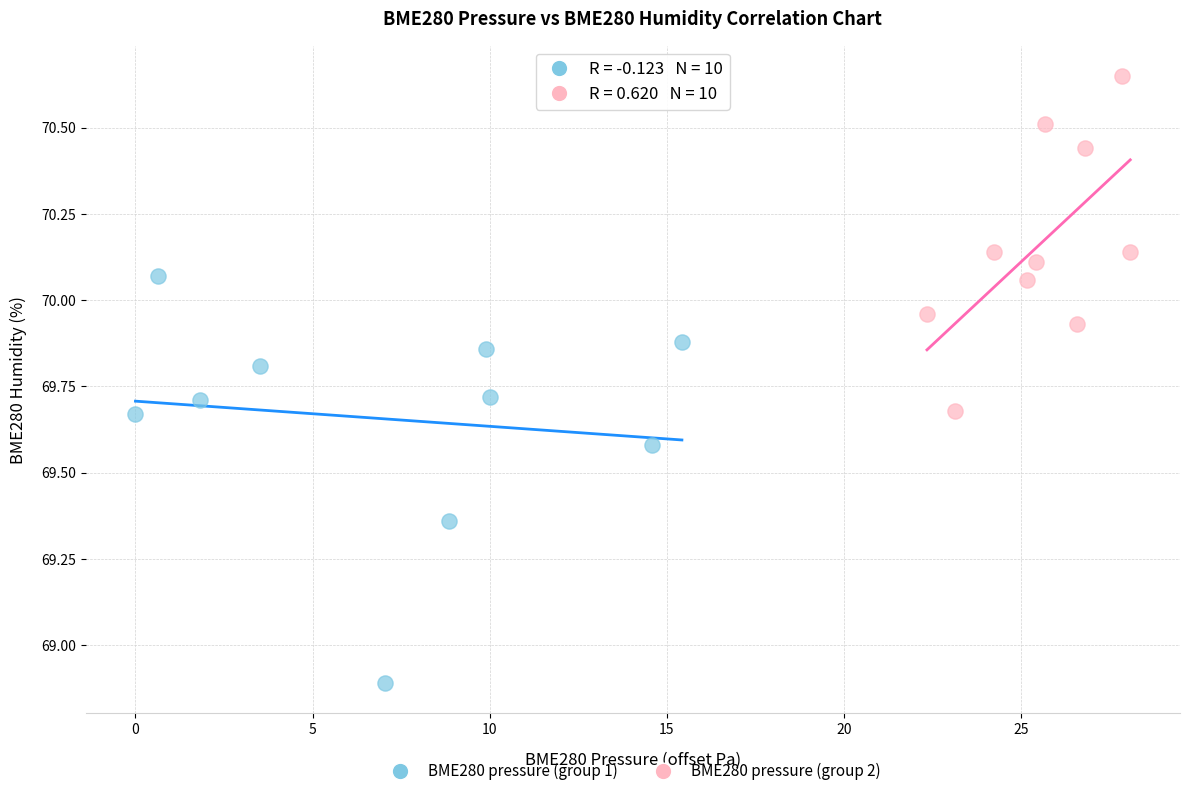

Which series reaches the minimum Y coordinate?

BME280 pressure (group 1)